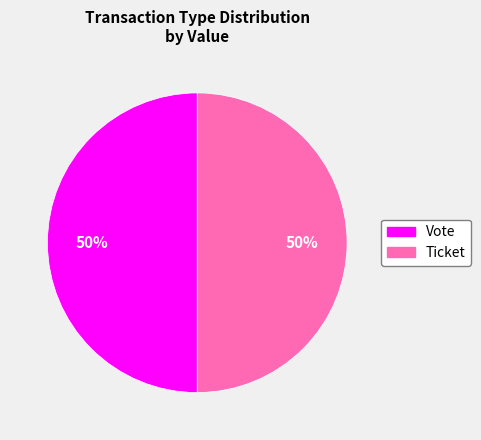

True or false: Ticket accounts for 41% of the total.

False